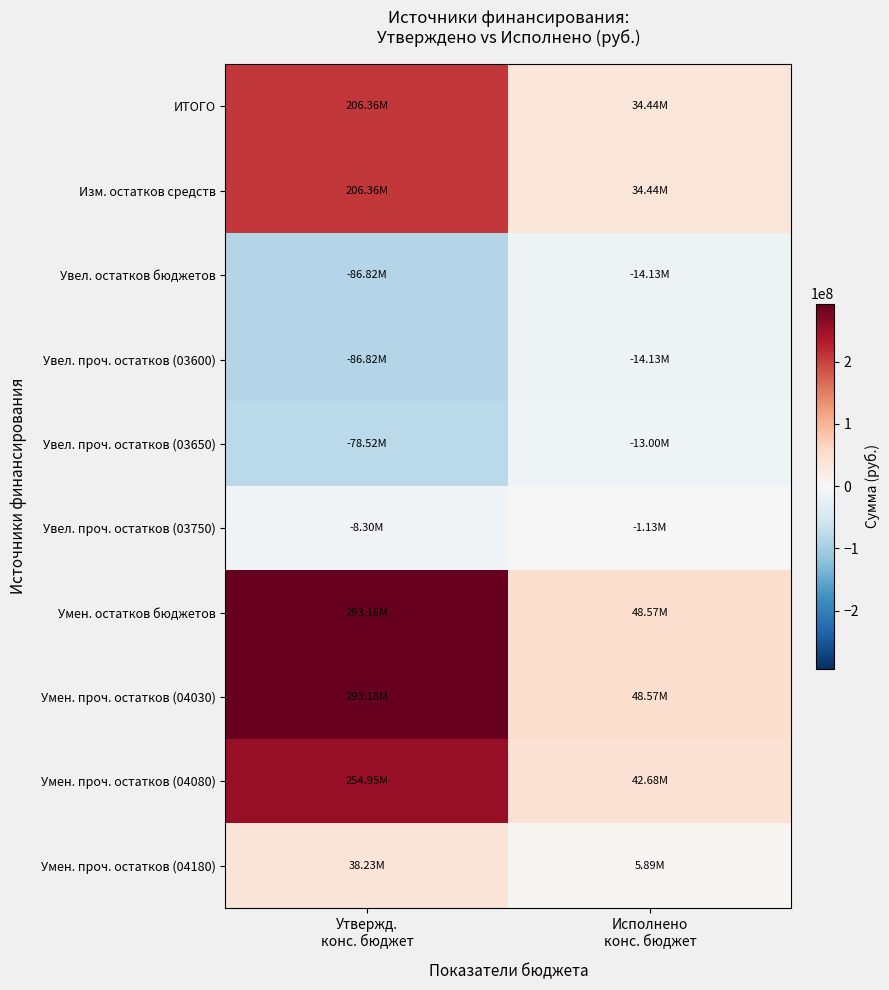

Which label corresponds to the largest value in the chart?

Утвержд.
конс. бюджет